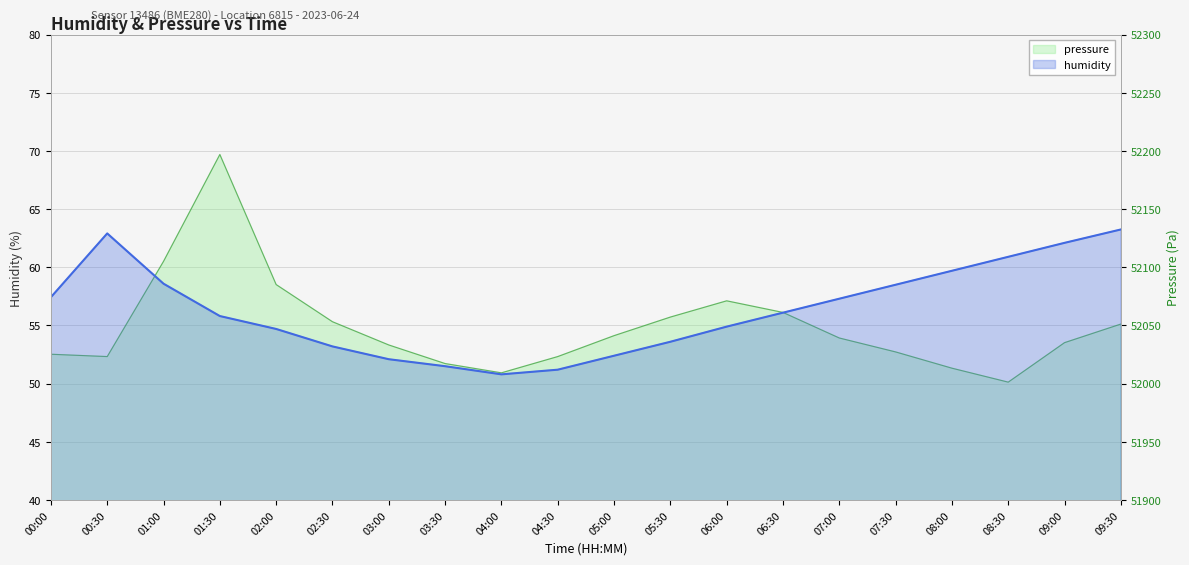

What is the lowest value of the humidity series?

50.8